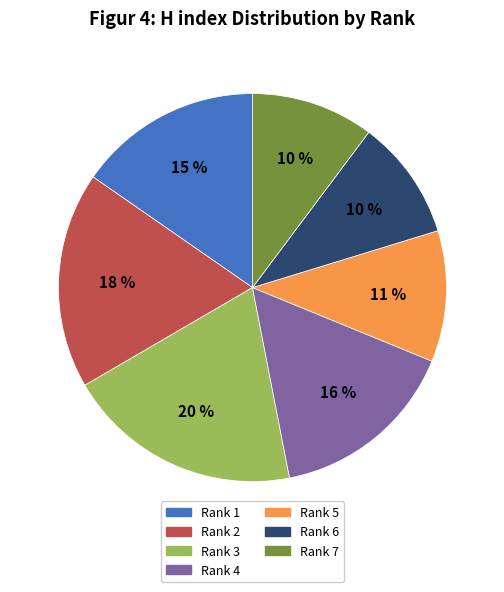

True or false: Rank 6 accounts for 5% of the total.

False